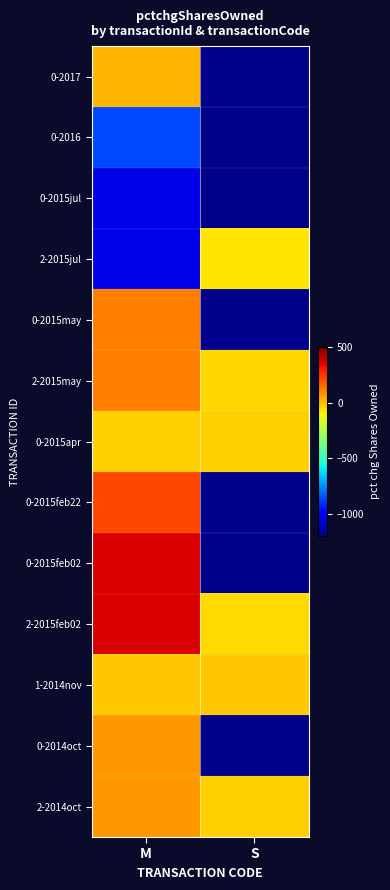

Between M and S, which is larger?

S